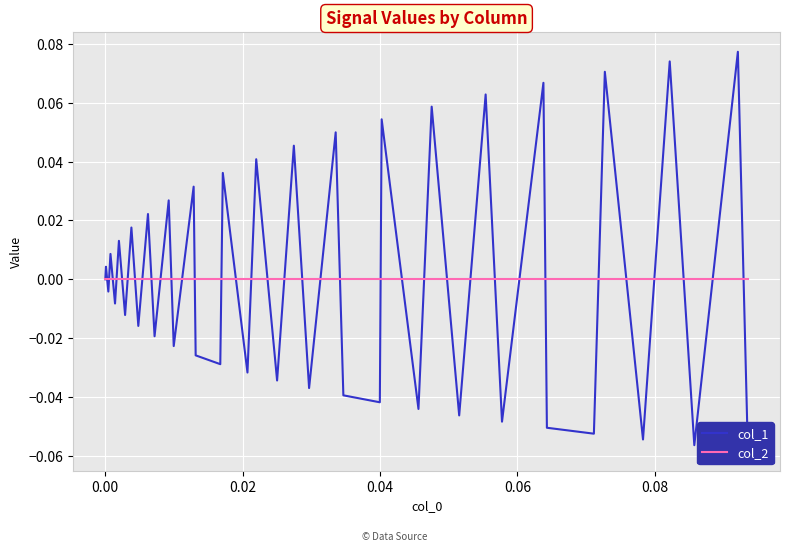

How many lines are shown in the chart?

2